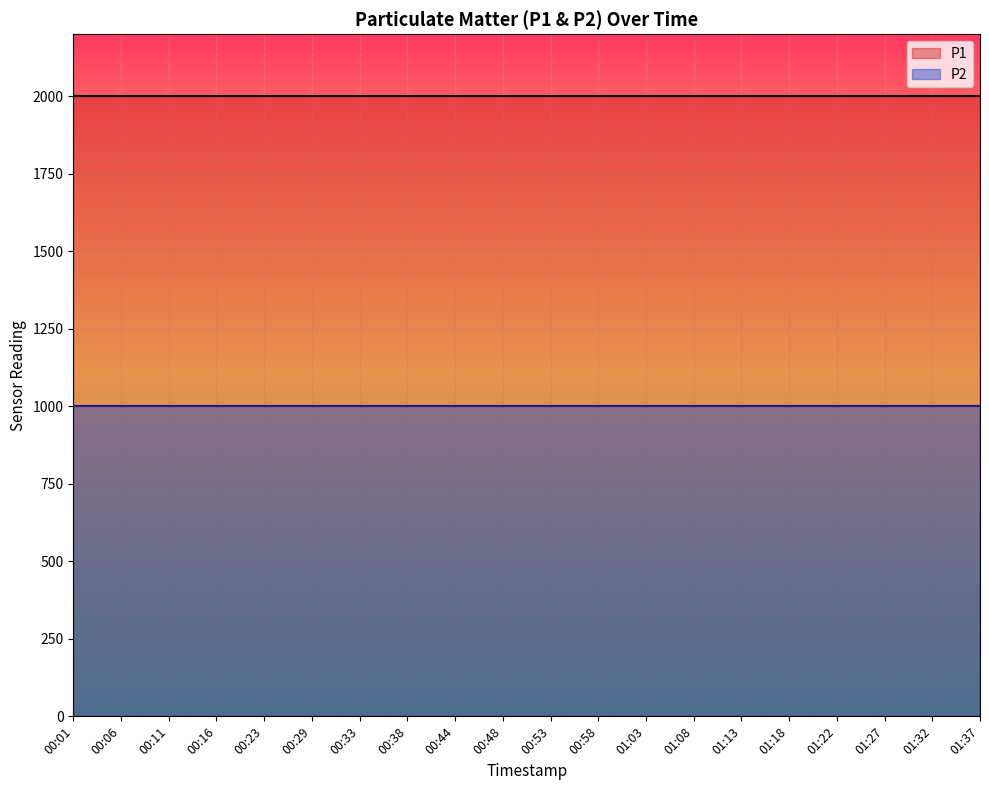

At which label does P1 reach its peak?

00:01